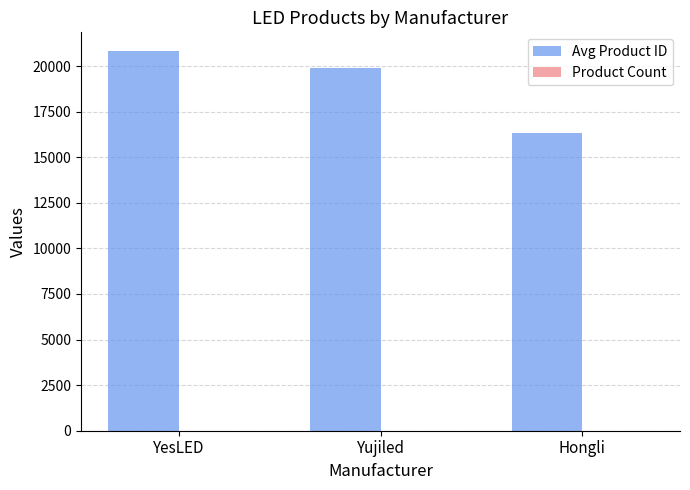

At which category does the chart reach its peak across all series?

YesLED